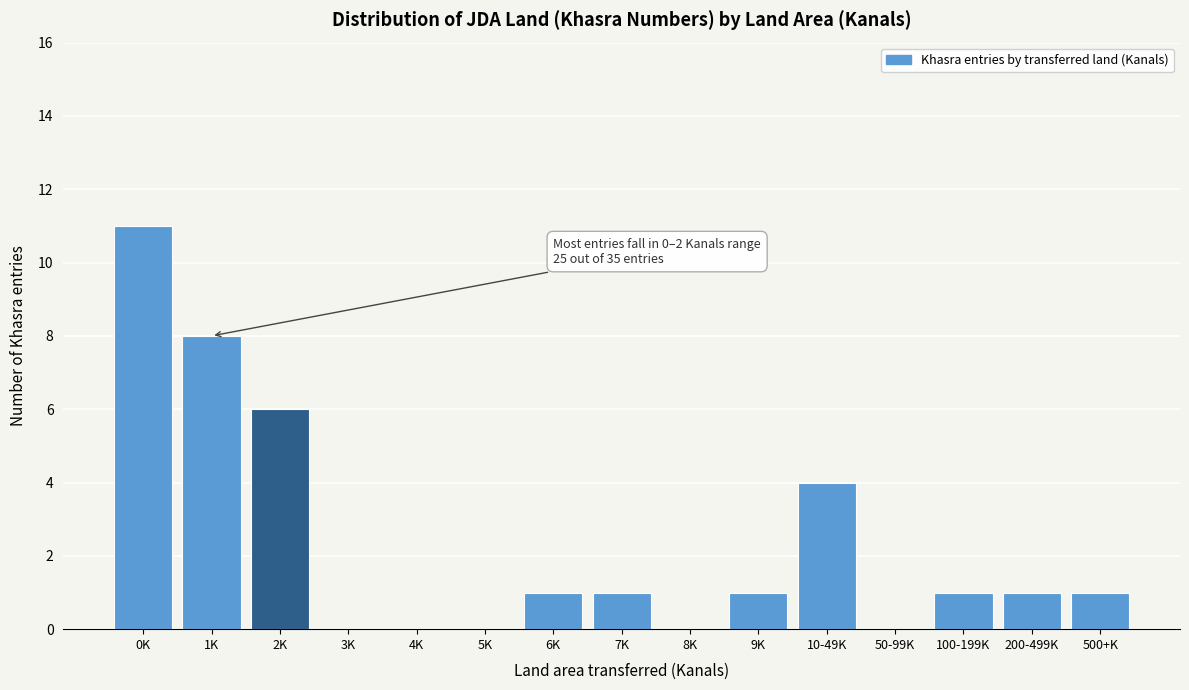

Reading right to left, transcribe all the data shown in this chart.

500+K=1	200-499K=1	100-199K=1	50-99K=0	10-49K=4	9K=1	8K=0	7K=1	6K=1	5K=0	4K=0	3K=0	2K=6	1K=8	0K=11